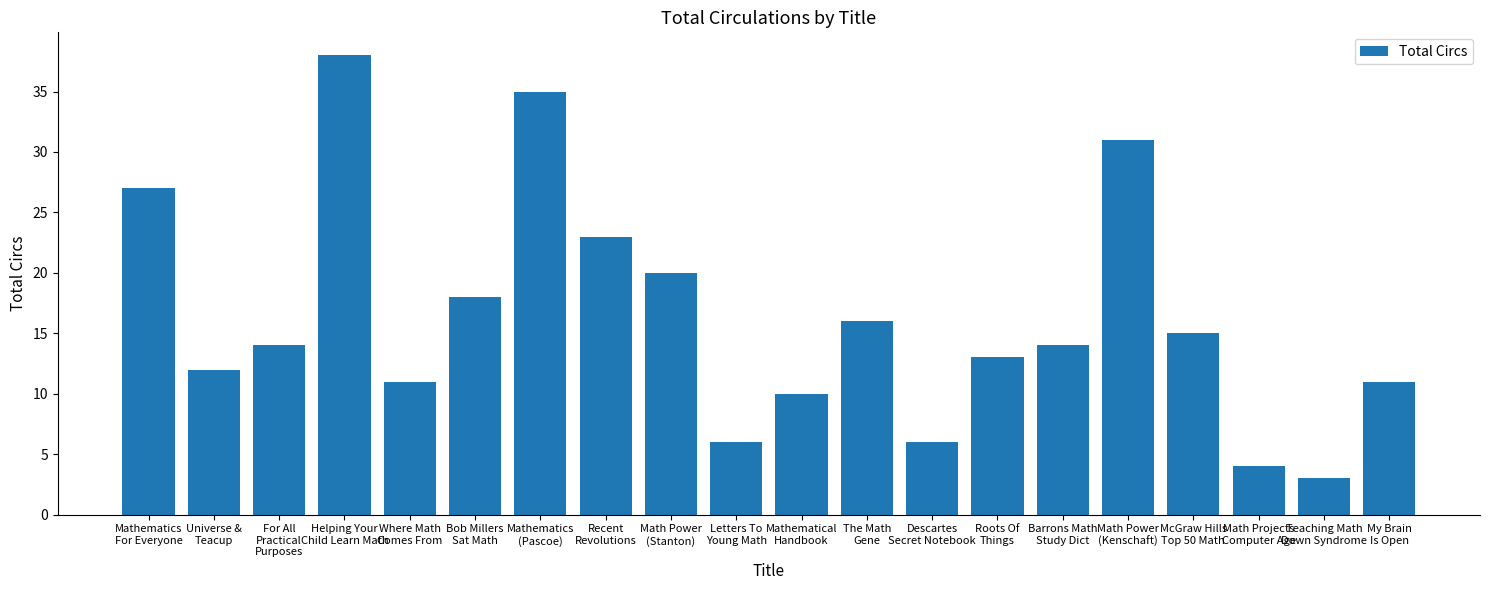

What is the average value?

16